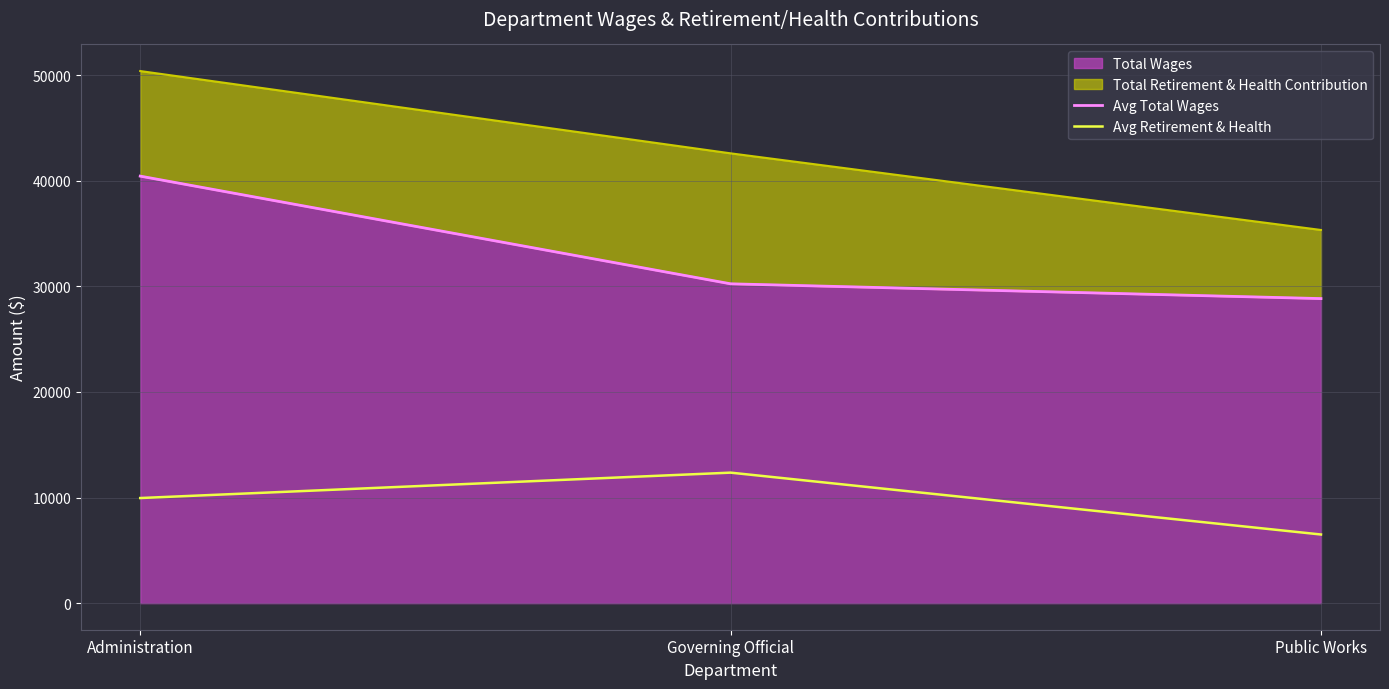

The Avg Total Wages series shows 30232 at Governing Official. True or false?

True